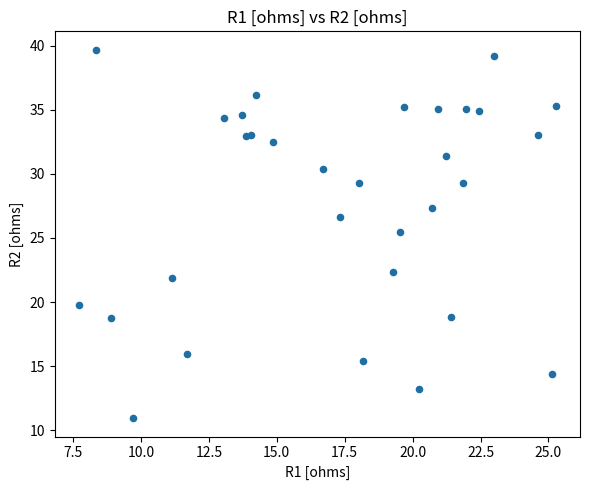

What Y value in the scatter plot is closest to 25?

25.4